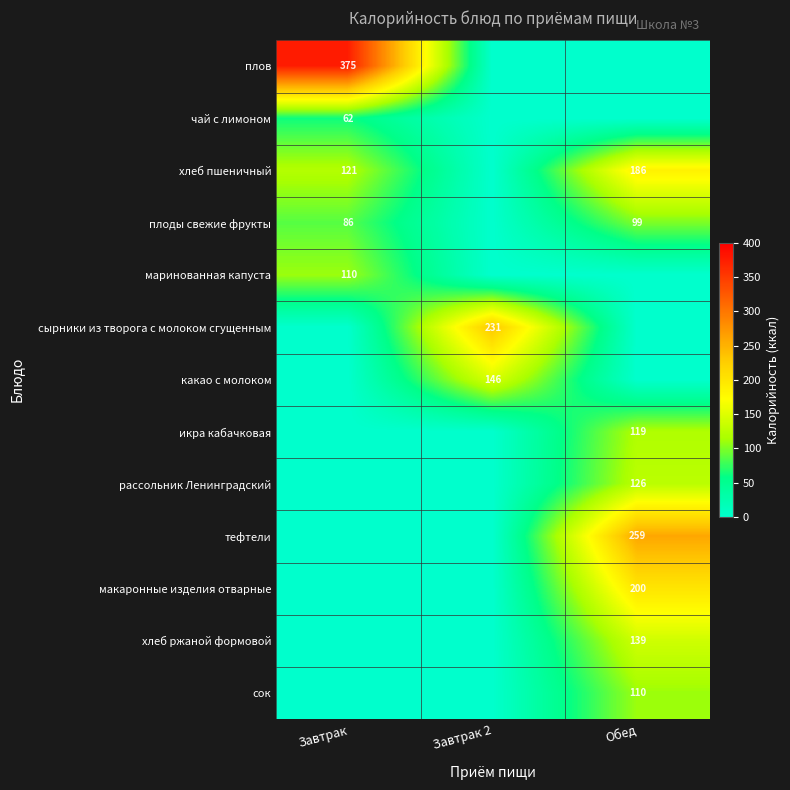

The value of какао с молоком at Завтрак 2 is 146. True or false?

True